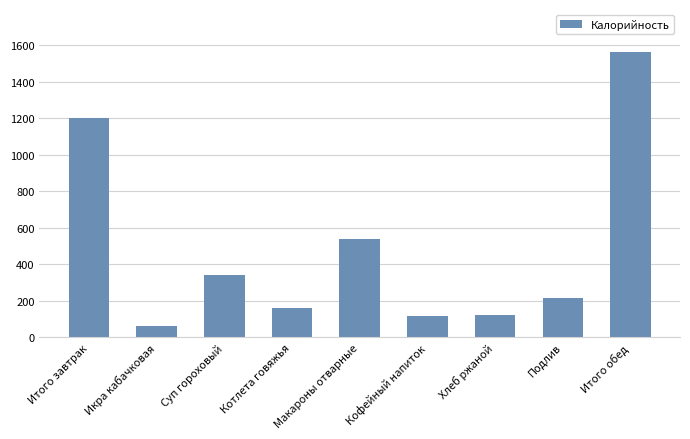

Reading left to right, extract all data points from this chart.

Итого завтрак=1205.0	Икра кабачковая=65.0	Суп гороховый=344.0	Котлета говяжья=162.3	Макароны отварные=541.4	Кофейный напиток=114.8	Хлеб ржаной=124.0	Подлив=214.0	Итого обед=1565.0